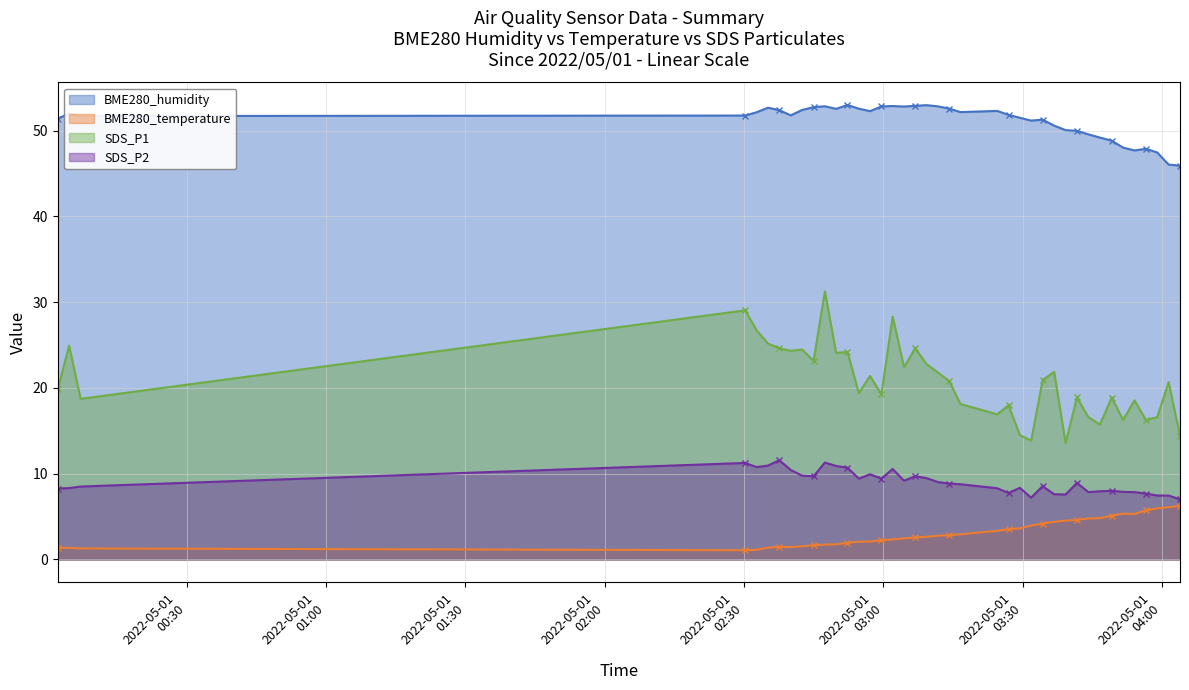

The SDS_P2 series shows 13.2 at 2022/05/01 03:44:08. True or false?

False